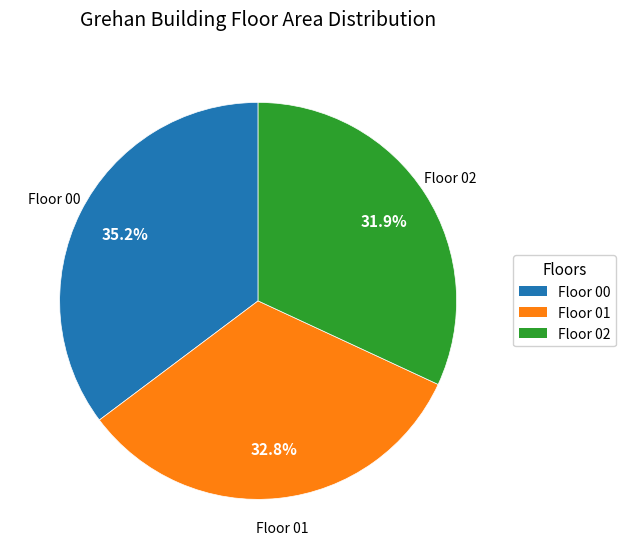

Which category has the biggest portion of the pie?

Floor 00